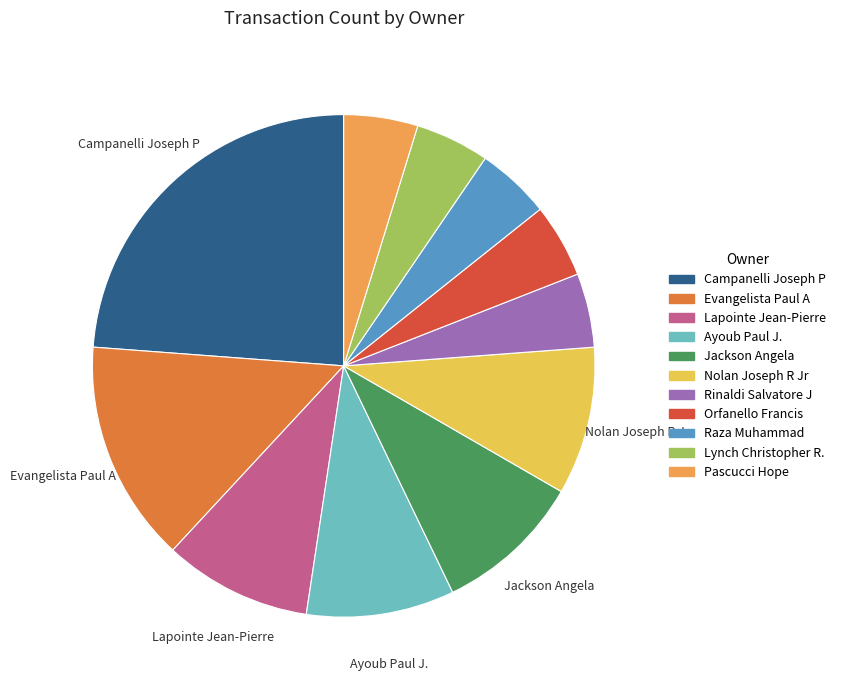

The Lapointe Jean-Pierre slice represents 21% of the pie. True or false?

False